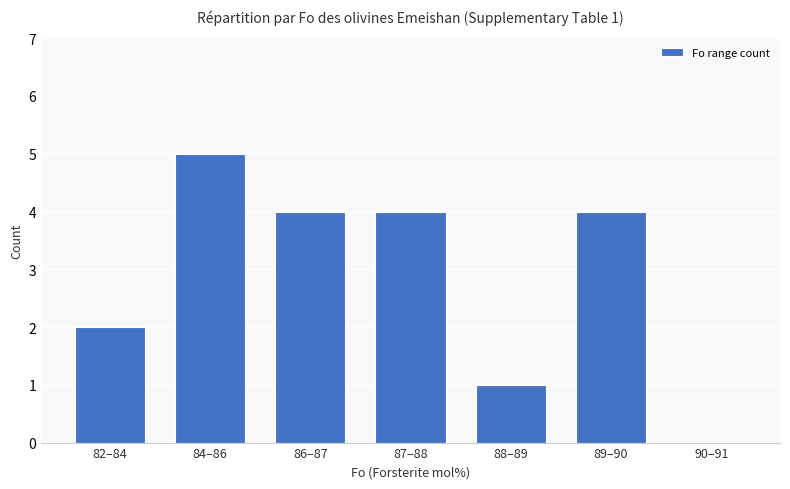

Reading right to left, extract all data points from this chart.

0	4	1	4	4	5	2